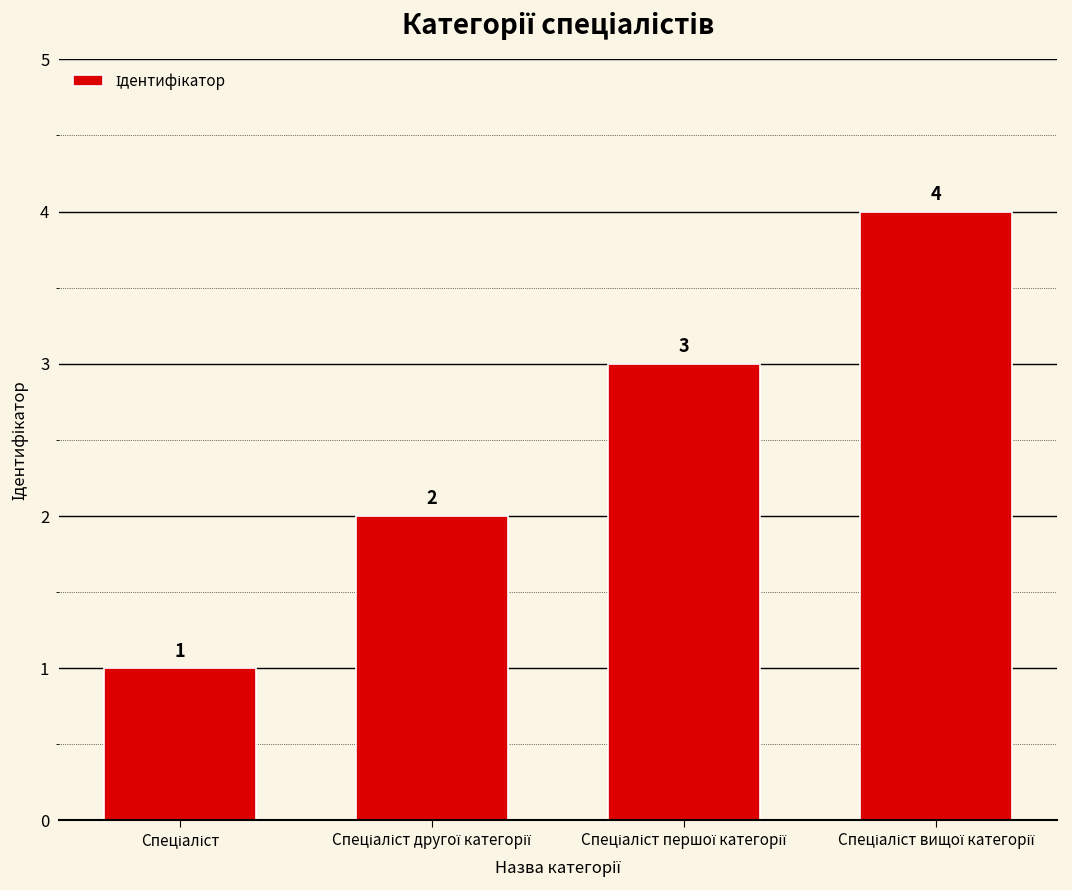

What is the value of the 4th bar from the left?

4